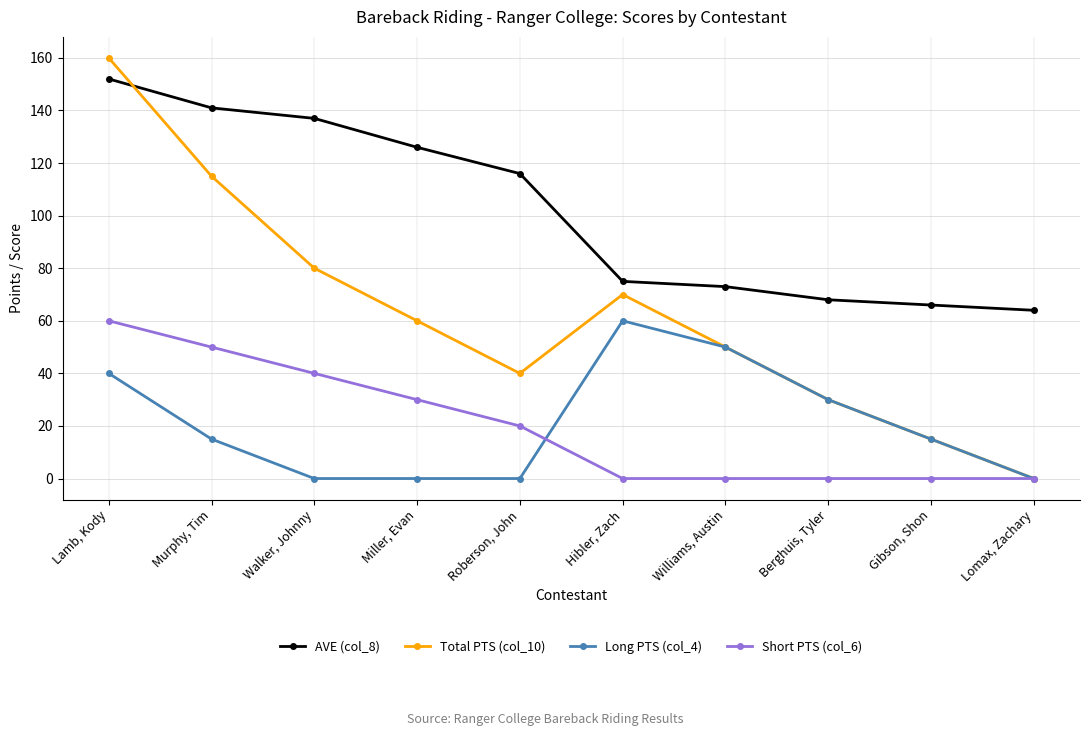

What is the difference between the highest and lowest values at Berghuis, Tyler?

68